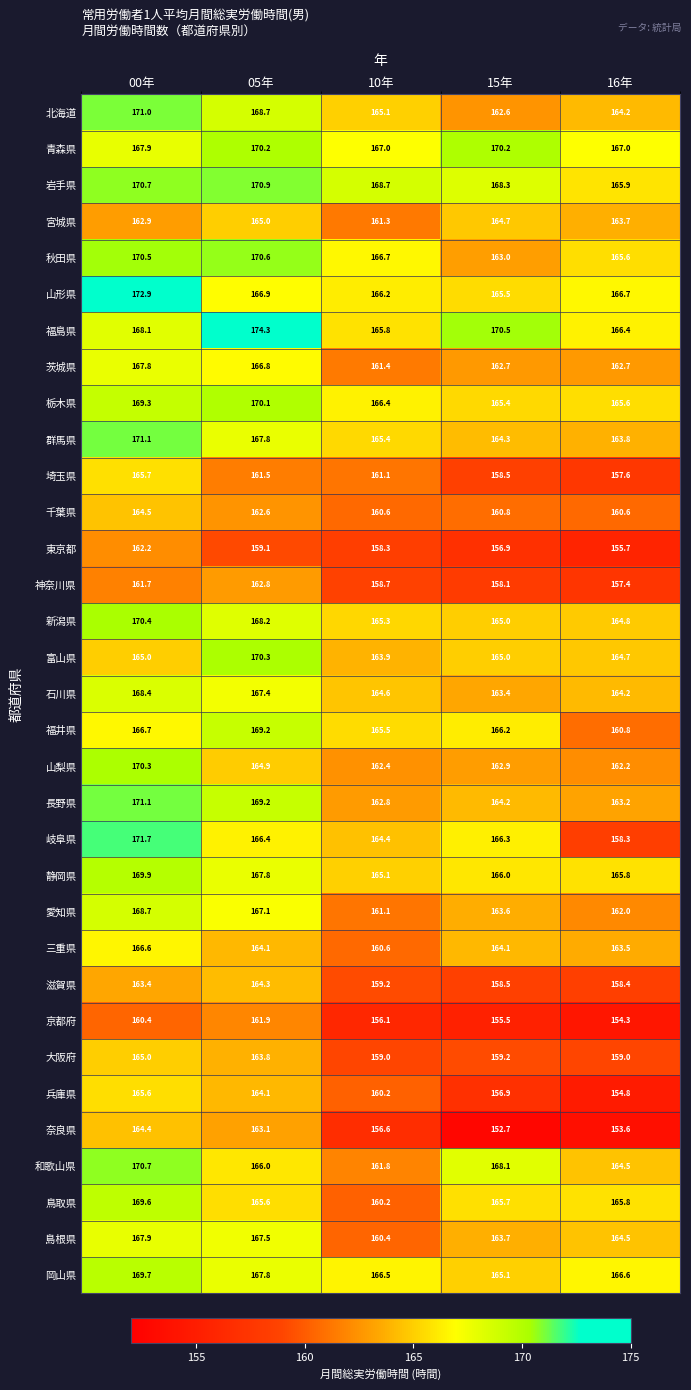

What is the difference between the highest and lowest values at 10年?

12.6